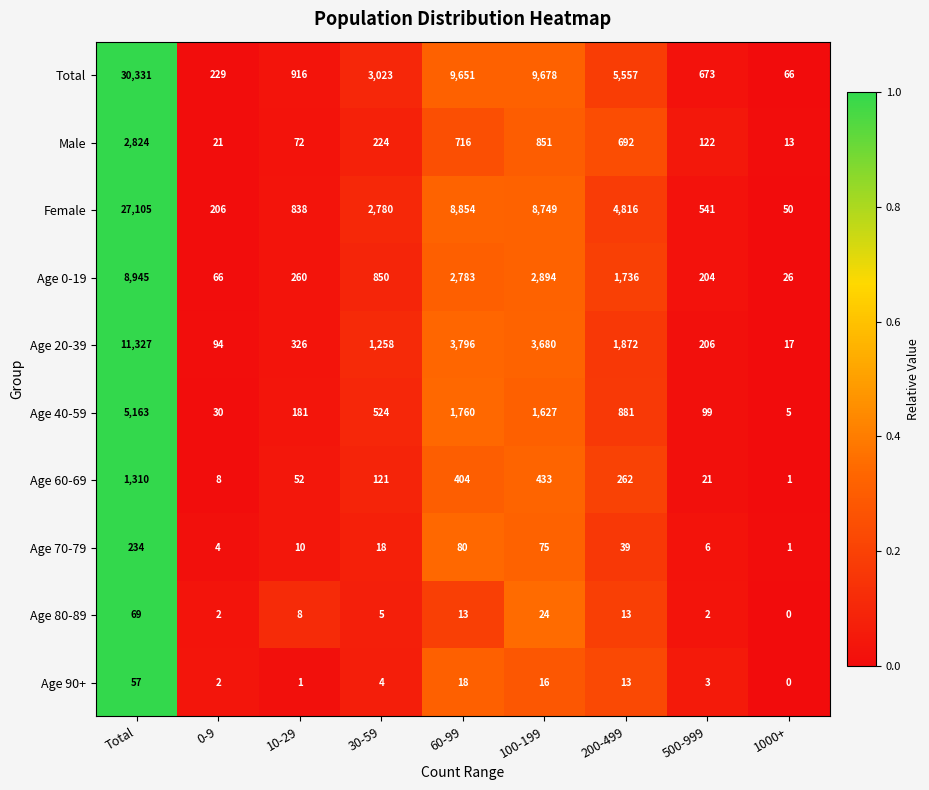

What is the difference between the Age 60-69 values at 0-9 and 10-29?

44